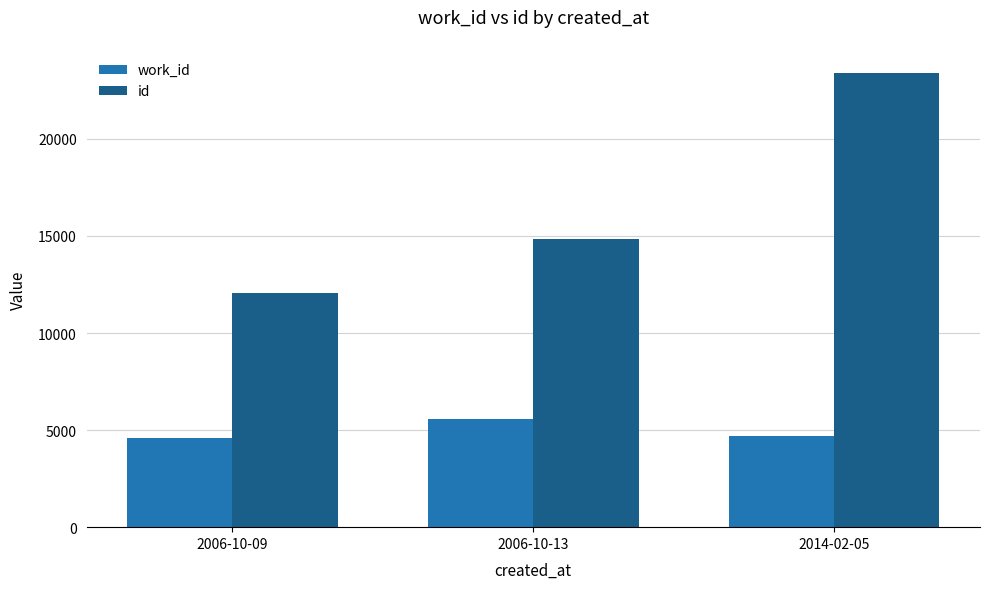

Count the number of data series in this chart.

2